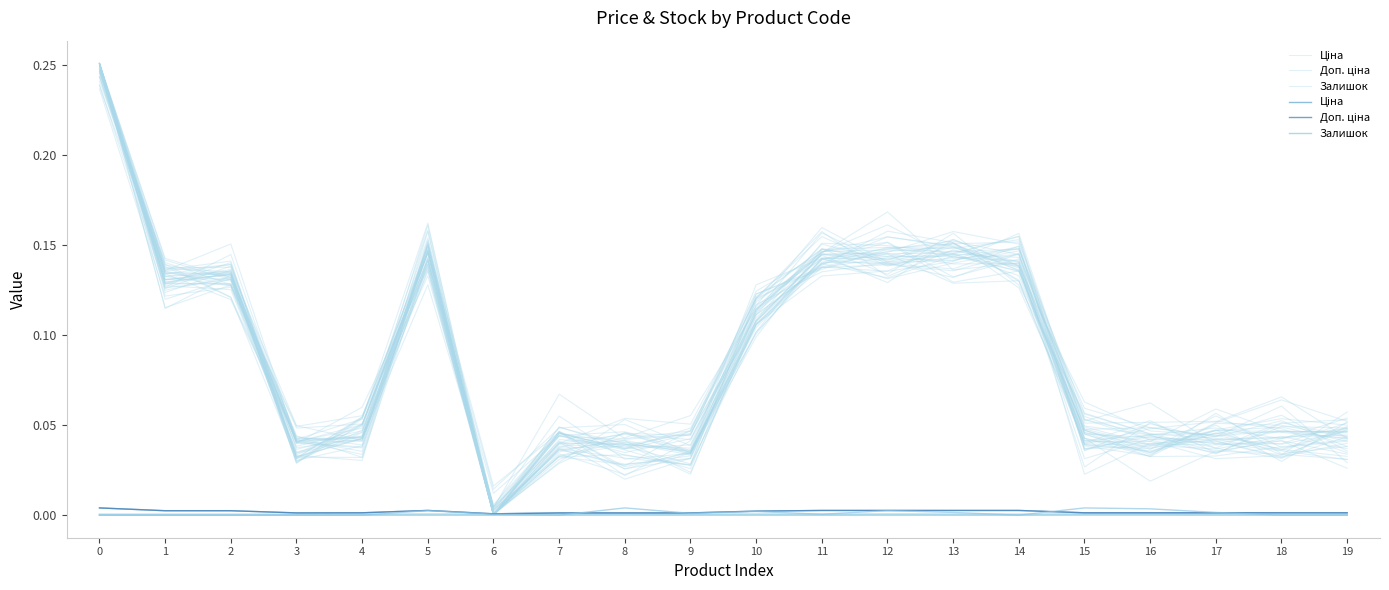

Reading left to right, extract all data points from this chart.

Ціна: 0=0.0	1=0.0	2=0.0	3=0.0	4=0.0	5=0.0	6=0.0	7=0.0	8=0.0	9=0.0	10=0.0	11=0.0	12=0.0	13=0.0	14=0.0	15=0.0	16=0.0	17=0.0	18=0.0	19=0.0
Доп. ціна: 0=0.0	1=0.0	2=0.0	3=0.0	4=0.0	5=0.0	6=0.0	7=0.0	8=0.0	9=0.0	10=0.0	11=0.0	12=0.0	13=0.0	14=0.0	15=0.0	16=0.0	17=0.0	18=0.0	19=0.0
Залишок: 0=0.0	1=0.0	2=0.0	3=0.0	4=0.0	5=0.0	6=0.0	7=0.0	8=0.0	9=0.0	10=0.0	11=0.0	12=0.0	13=0.0	14=0.0	15=0.0	16=0.0	17=0.0	18=0.0	19=0.0